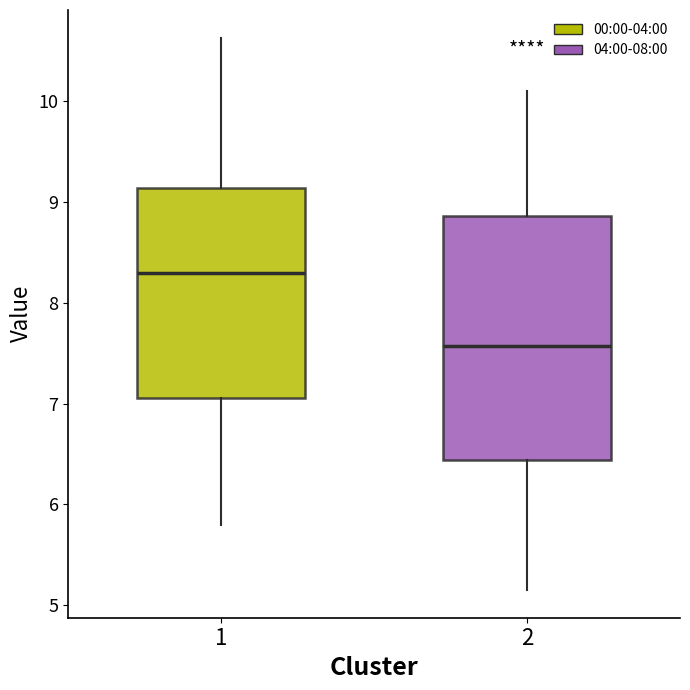

Which box has the lowest median line?

2